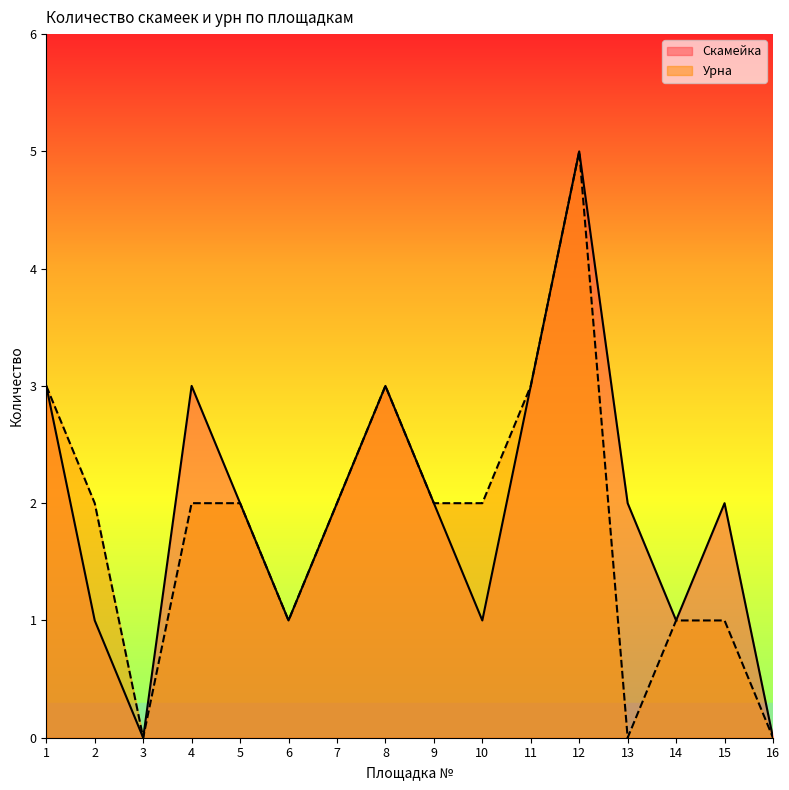

Reading right to left, transcribe all the data shown in this chart.

Скамейка: 0	2	1	2	5	3	1	2	3	2	1	2	3	0	1	3
Урна: 0	1	1	0	5	3	2	2	3	2	1	2	2	0	2	3